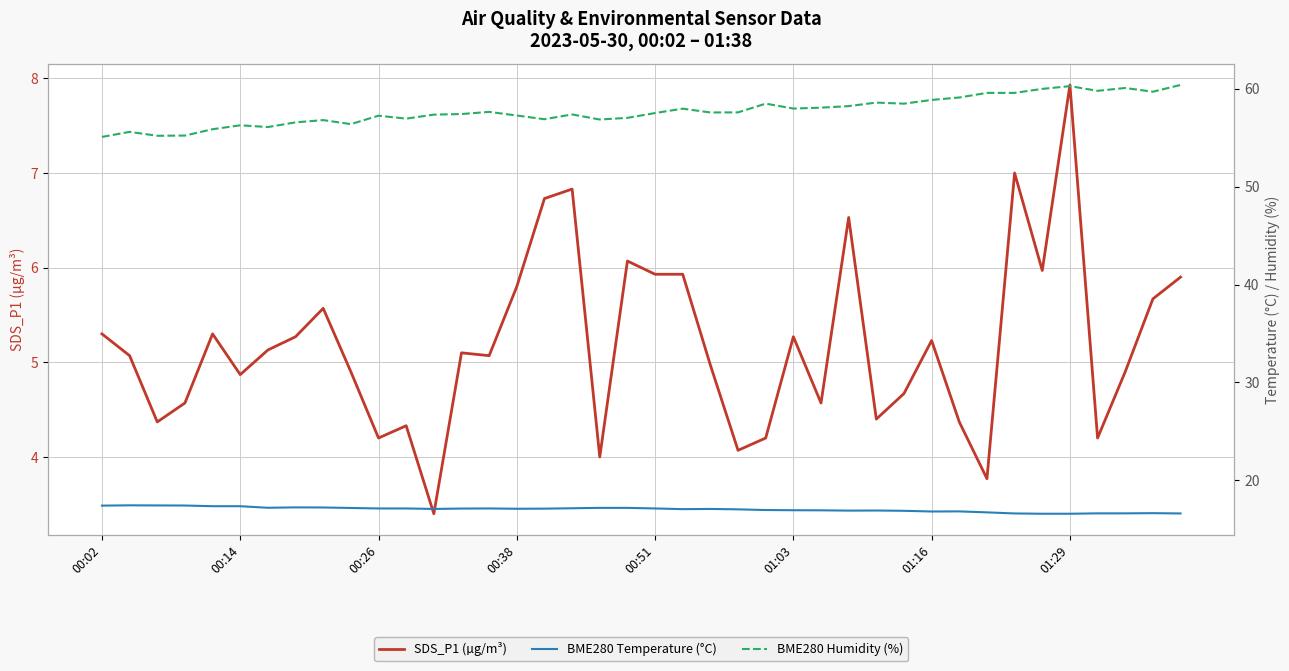

How many data points in BME280 Temperature (°C) are above 17?

24